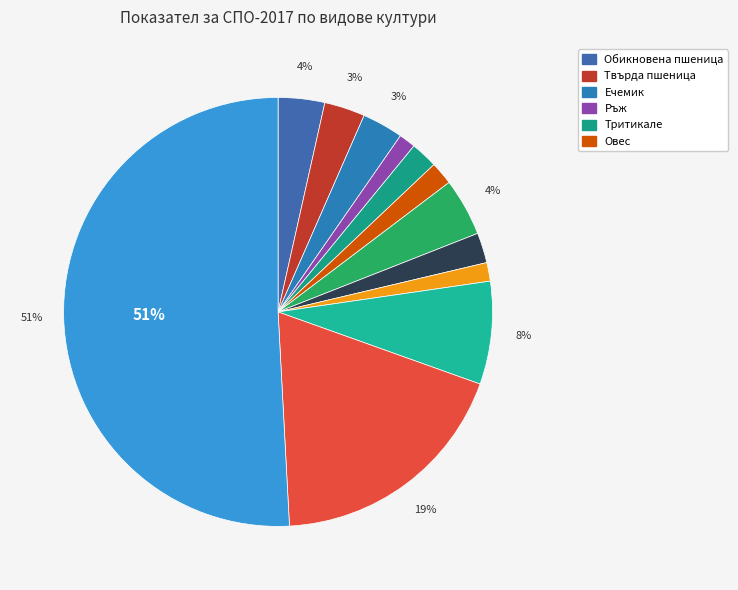

What is the largest slice in the pie chart?

Хмел